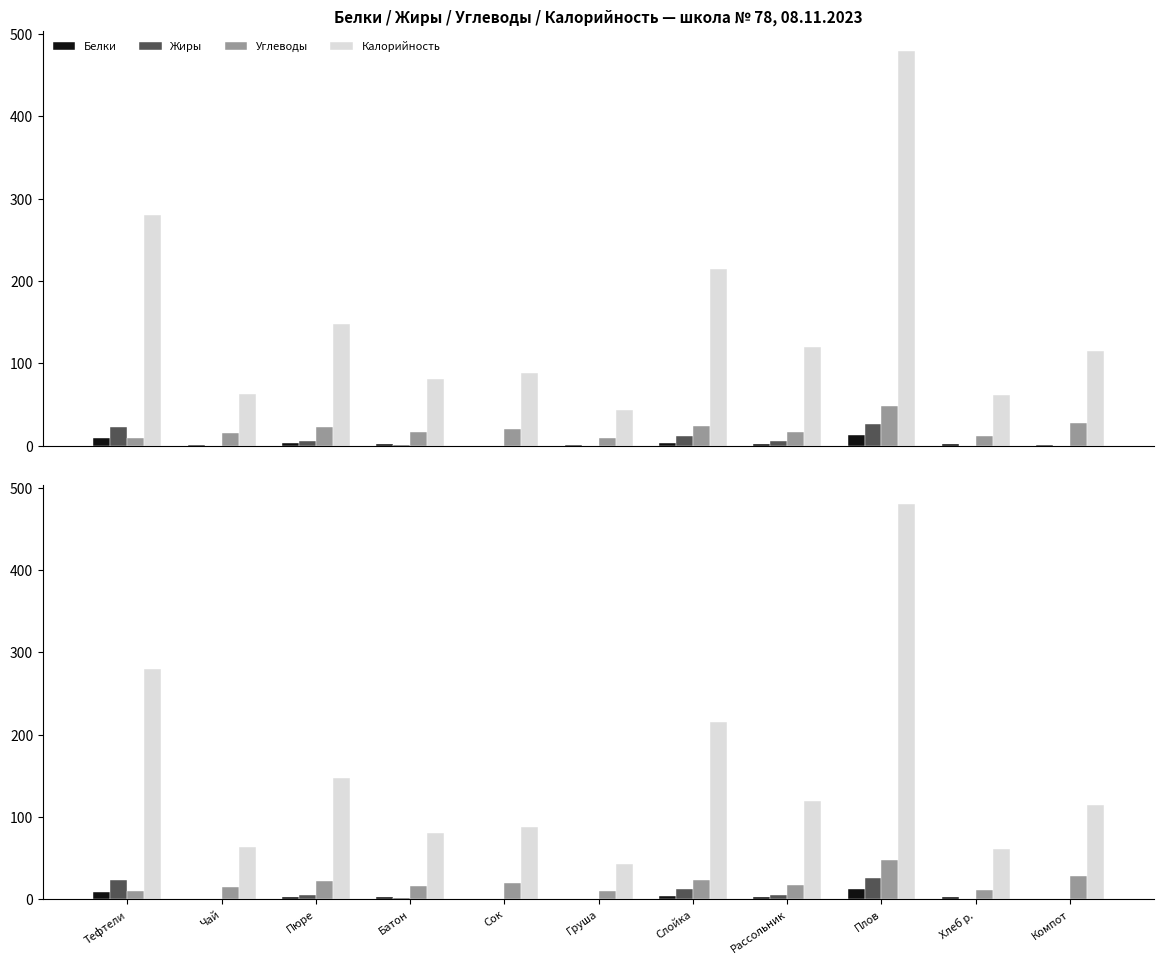

Is the value of Углеводы at Батон greater than the value of Жиры at Хлеб р.?

Yes